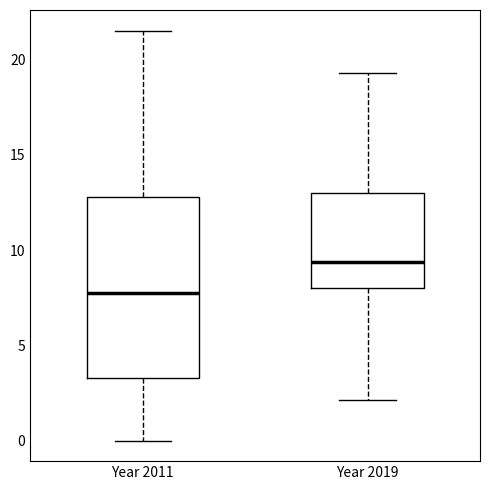

Reading left to right, read every box against the y-axis: the position of its median line, the range the box covers, and the ends of its whiskers. The values are not printed on the chart, so give them approximately, as read against the axis.

Year 2011: median 8.0, box 3.5 to 13.0, whiskers 0.0 to 21.5
Year 2019: median 9.5, box 8.0 to 13.0, whiskers 2.0 to 19.5